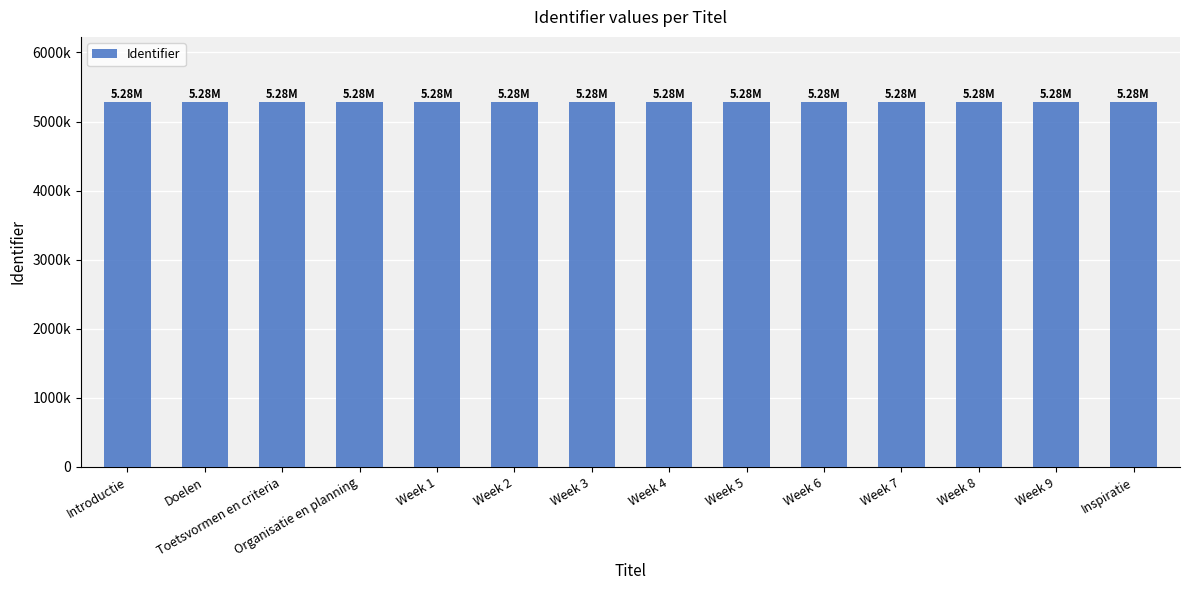

At which label is the value closest to 5275375?

Week 3